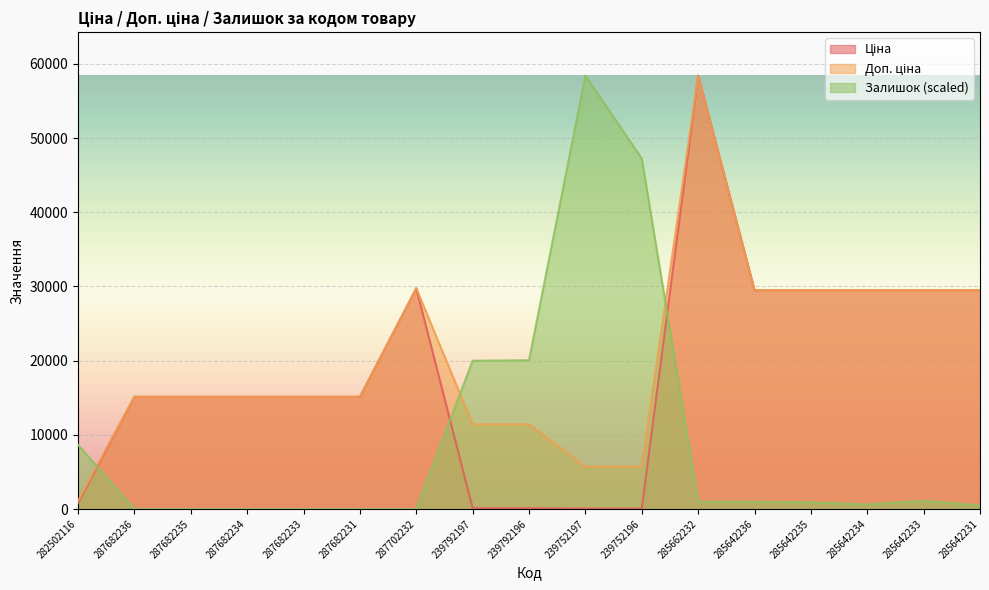

Where do Ціна and Залишок first cross each other?

282502116 and 287682236